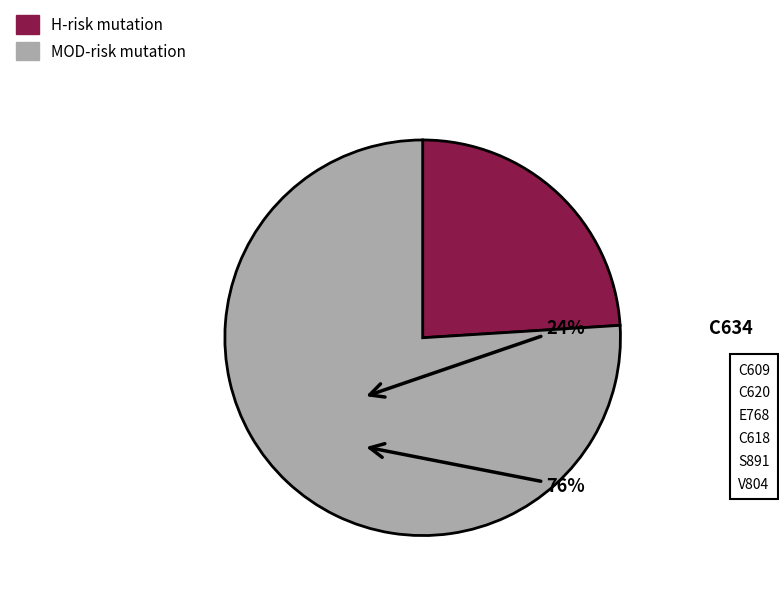

Is there any slice that represents more than half of the pie?

Yes